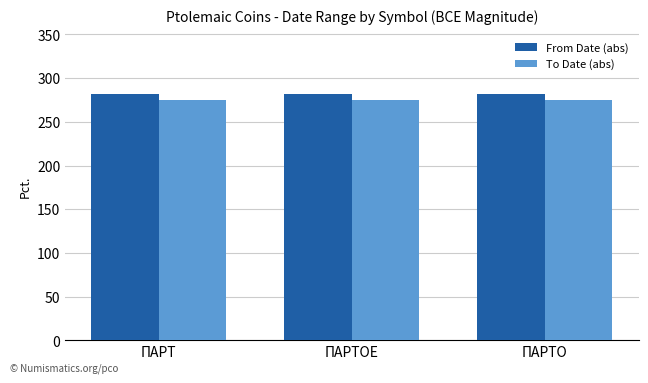

What value does the From Date (abs) series have at ΠΑΡΤΟ?

282